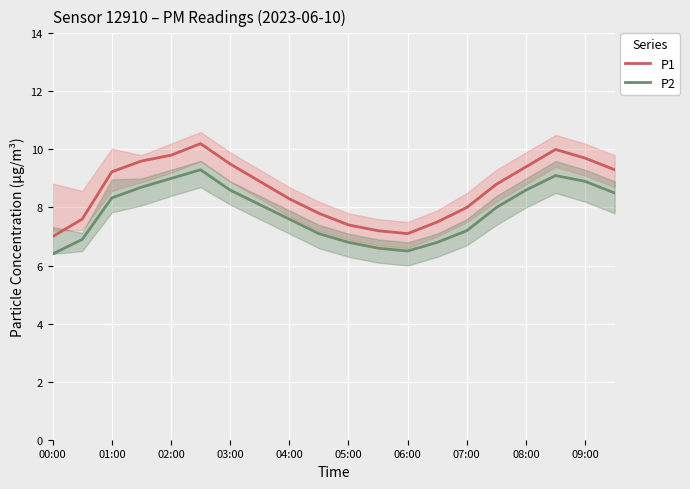

Is it true that P1 equals 8.3 at 04:00?

True